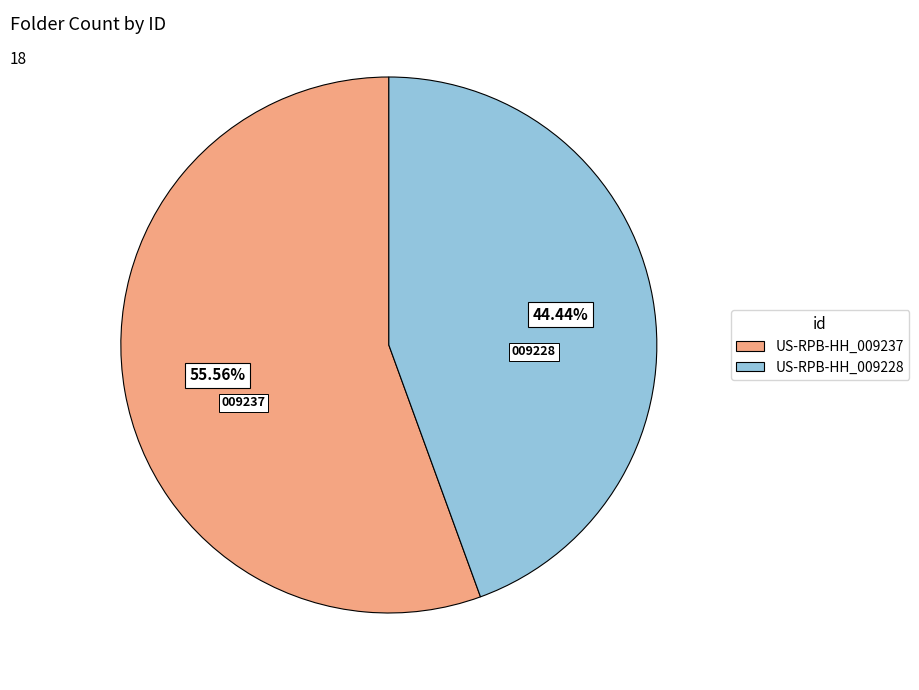

To the nearest percent, what is the combined percentage of US-RPB-HH_009228 and US-RPB-HH_009237?

100%